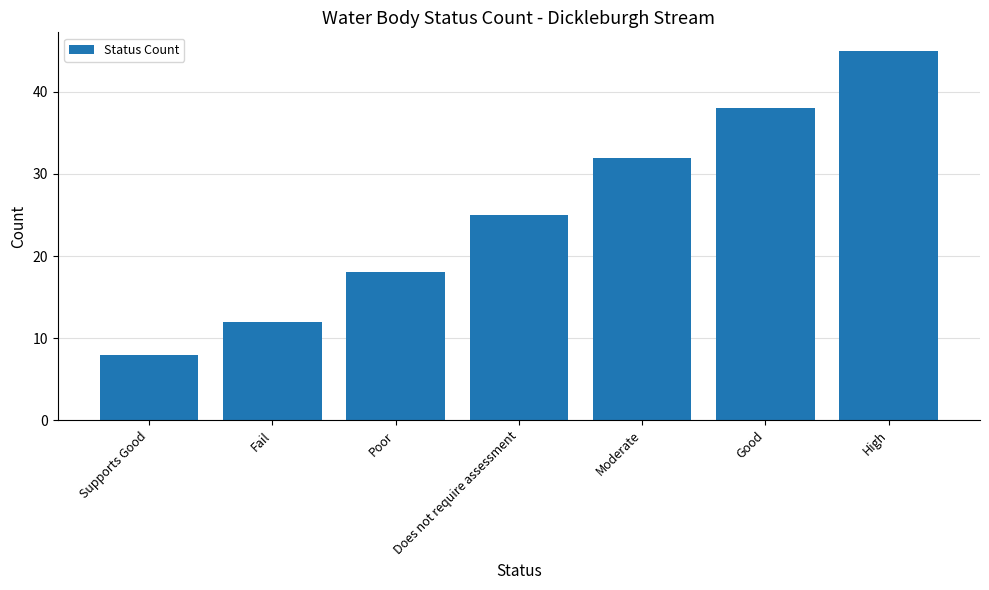

What is the label of the 1st bar from the right?

High